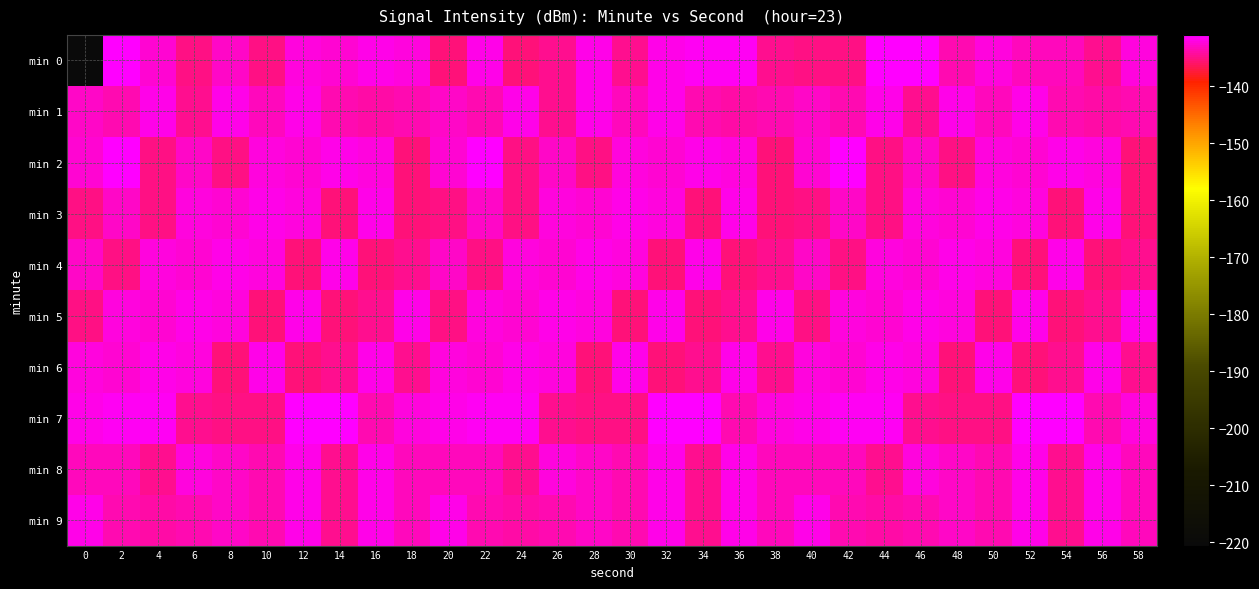

Reading right to left, transcribe all the data shown in this chart.

min 0: 58=-132.3	56=-134.8	54=-133.4	52=-133.2	50=-132.2	48=-133.6	46=-131.3	44=-131.1	42=-134.9	40=-135.1	38=-134.8	36=-131.4	34=-131.6	32=-131.9	30=-134.5	28=-132.0	26=-134.6	24=-135.3	22=-132.0	20=-135.5	18=-132.3	16=-131.9	14=-132.5	12=-132.2	10=-135.0	8=-132.9	6=-135.2	4=-132.6	2=-131.0	0=-220.6
min 1: 58=-133.6	56=-133.9	54=-133.6	52=-132.0	50=-133.2	48=-131.7	46=-134.7	44=-131.8	42=-133.5	40=-133.0	38=-133.6	36=-133.9	34=-133.6	32=-132.0	30=-133.2	28=-131.7	26=-134.7	24=-131.8	22=-133.5	20=-133.0	18=-133.6	16=-133.9	14=-133.6	12=-132.0	10=-133.2	8=-131.7	6=-134.7	4=-131.8	2=-133.5	0=-133.0
min 2: 58=-135.5	56=-132.3	54=-131.9	52=-132.5	50=-132.2	48=-135.0	46=-132.9	44=-135.2	42=-131.0	40=-132.6	38=-135.5	36=-132.3	34=-131.9	32=-132.5	30=-132.2	28=-135.0	26=-132.9	24=-135.2	22=-131.0	20=-132.6	18=-135.5	16=-132.3	14=-131.9	12=-132.5	10=-132.2	8=-135.0	6=-132.9	4=-135.2	2=-131.0	0=-132.6
min 3: 58=-135.3	56=-132.0	54=-135.5	52=-132.3	50=-131.9	48=-132.5	46=-132.2	44=-135.0	42=-132.9	40=-135.2	38=-135.3	36=-132.0	34=-135.5	32=-132.3	30=-131.9	28=-132.5	26=-132.2	24=-135.0	22=-132.9	20=-135.2	18=-135.3	16=-132.0	14=-135.5	12=-132.3	10=-131.9	8=-132.5	6=-132.2	4=-135.0	2=-132.9	0=-135.2
min 4: 58=-134.6	56=-135.3	54=-132.0	52=-135.5	50=-132.3	48=-131.9	46=-132.5	44=-132.2	42=-135.0	40=-132.9	38=-134.6	36=-135.3	34=-132.0	32=-135.5	30=-132.3	28=-131.9	26=-132.5	24=-132.2	22=-135.0	20=-132.9	18=-134.6	16=-135.3	14=-132.0	12=-135.5	10=-132.3	8=-131.9	6=-132.5	4=-132.2	2=-135.0	0=-132.9
min 5: 58=-132.0	56=-134.6	54=-135.3	52=-132.0	50=-135.5	48=-132.3	46=-131.9	44=-132.5	42=-132.2	40=-135.0	38=-132.0	36=-134.6	34=-135.3	32=-132.0	30=-135.5	28=-132.3	26=-131.9	24=-132.5	22=-132.2	20=-135.0	18=-132.0	16=-134.6	14=-135.3	12=-132.0	10=-135.5	8=-132.3	6=-131.9	4=-132.5	2=-132.2	0=-135.0
min 6: 58=-134.5	56=-132.0	54=-134.6	52=-135.3	50=-132.0	48=-135.5	46=-132.3	44=-131.9	42=-132.5	40=-132.2	38=-134.5	36=-132.0	34=-134.6	32=-135.3	30=-132.0	28=-135.5	26=-132.3	24=-131.9	22=-132.5	20=-132.2	18=-134.5	16=-132.0	14=-134.6	12=-135.3	10=-132.0	8=-135.5	6=-132.3	4=-131.9	2=-132.5	0=-132.2
min 7: 58=-132.2	56=-133.6	54=-131.3	52=-131.1	50=-134.9	48=-135.1	46=-134.8	44=-131.4	42=-131.6	40=-131.9	38=-132.2	36=-133.6	34=-131.3	32=-131.1	30=-134.9	28=-135.1	26=-134.8	24=-131.4	22=-131.6	20=-131.9	18=-132.2	16=-133.6	14=-131.3	12=-131.1	10=-134.9	8=-135.1	6=-134.8	4=-131.4	2=-131.6	0=-131.9
min 8: 58=-133.2	56=-131.7	54=-134.7	52=-131.8	50=-133.5	48=-133.0	46=-132.3	44=-134.8	42=-133.4	40=-133.2	38=-133.2	36=-131.7	34=-134.7	32=-131.8	30=-133.5	28=-133.0	26=-132.3	24=-134.8	22=-133.4	20=-133.2	18=-133.2	16=-131.7	14=-134.7	12=-131.8	10=-133.5	8=-133.0	6=-132.3	4=-134.8	2=-133.4	0=-133.2
min 9: 58=-133.2	56=-131.7	54=-134.7	52=-131.8	50=-133.5	48=-133.0	46=-133.6	44=-133.9	42=-133.6	40=-132.0	38=-133.2	36=-131.7	34=-134.7	32=-131.8	30=-133.5	28=-133.0	26=-133.6	24=-133.9	22=-133.6	20=-132.0	18=-133.2	16=-131.7	14=-134.7	12=-131.8	10=-133.5	8=-133.0	6=-133.6	4=-133.9	2=-133.6	0=-132.0